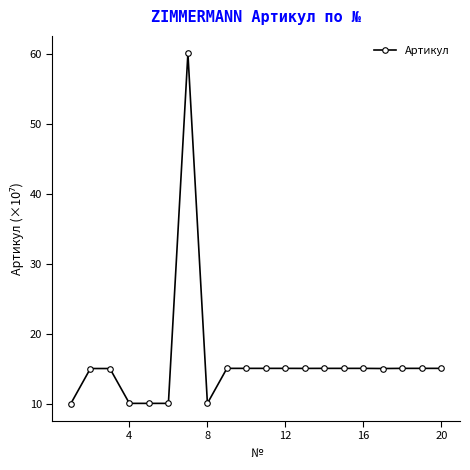

What is the sum of all values?

320.6